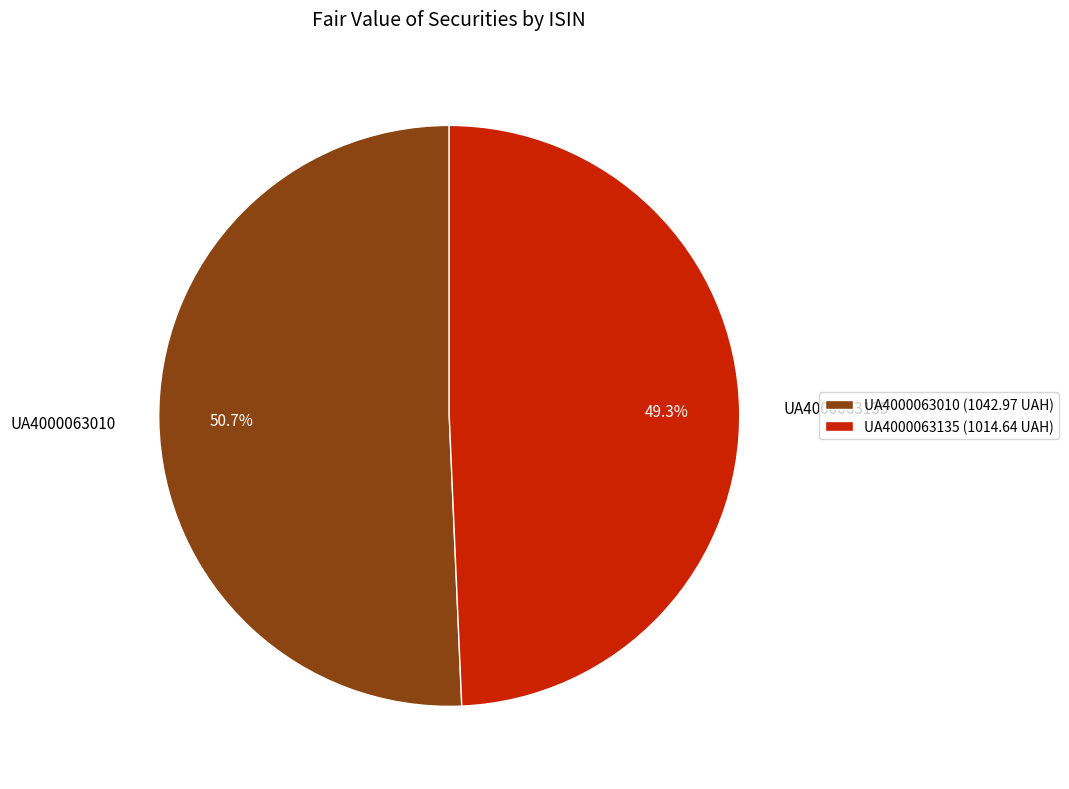

To the nearest percent, what portion does UA4000063135 represent?

49%